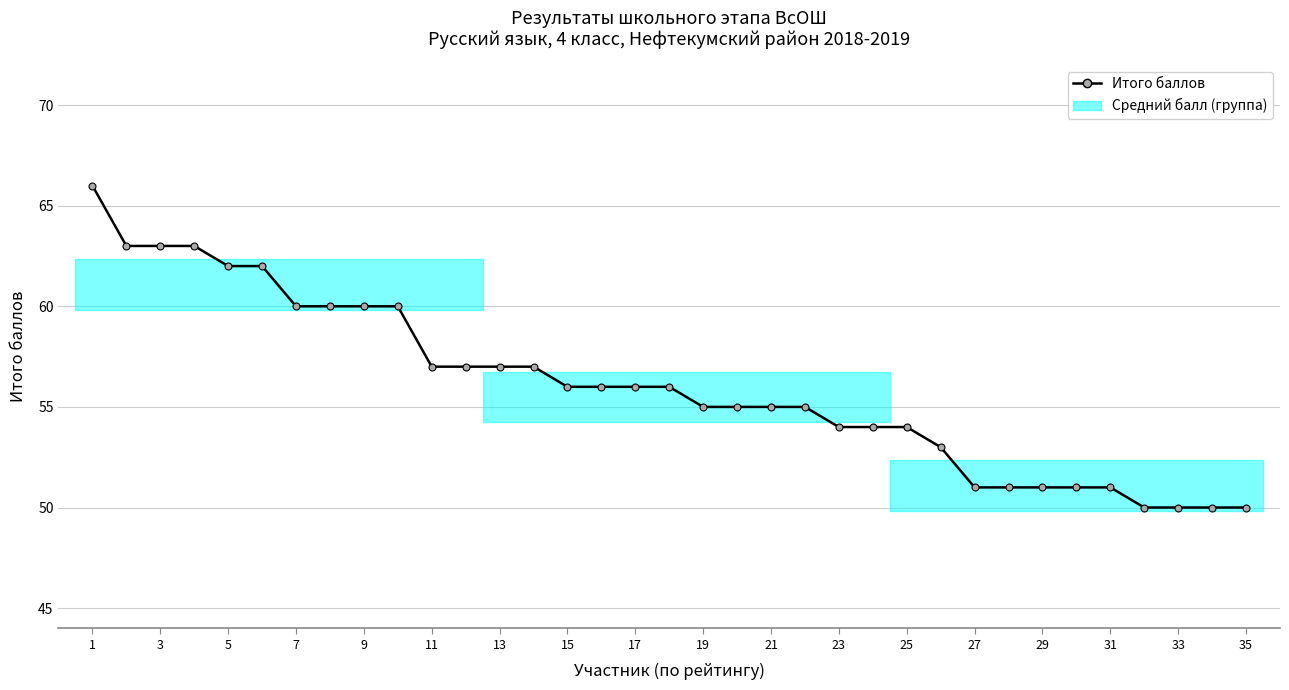

True or false: there are more than 1 points higher than both neighbors.

False